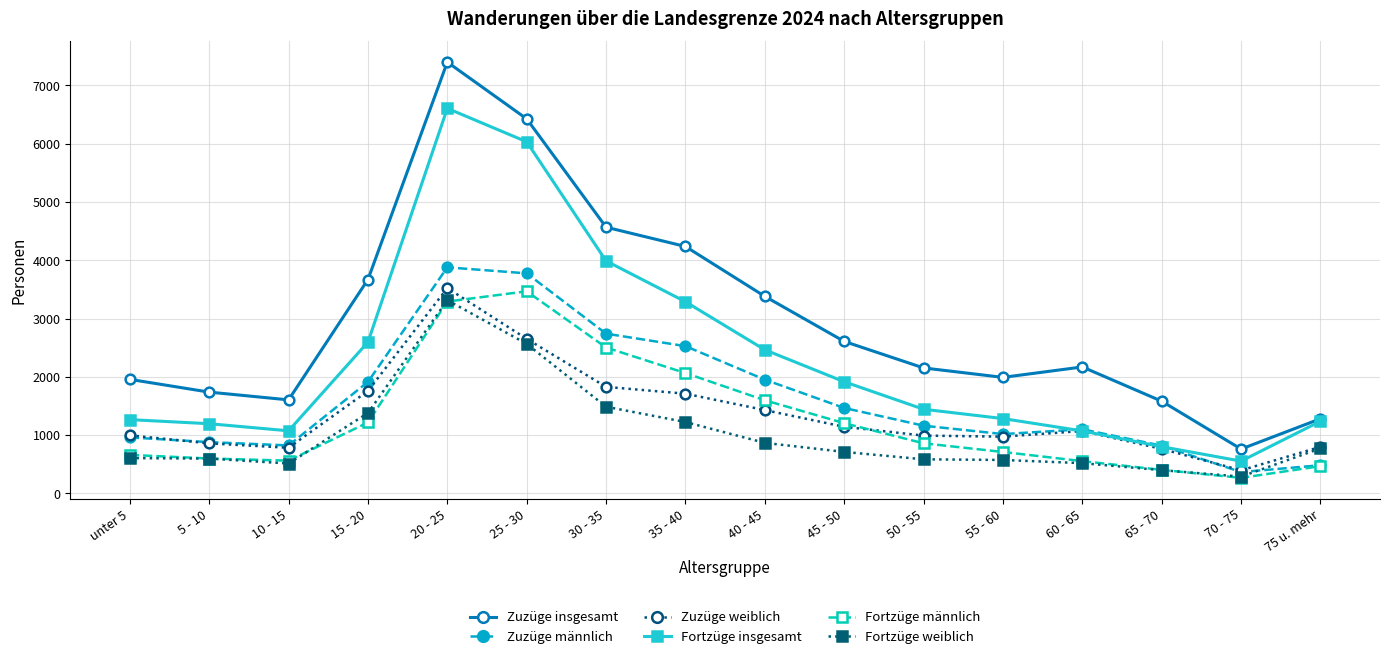

What is the difference between the highest and lowest values at 70 - 75?

494